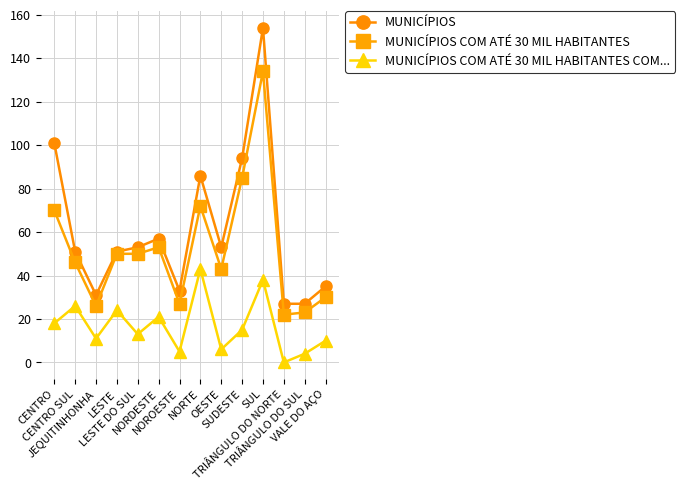

Reading right to left, extract all data points from this chart.

MUNICÍPIOS: 35	27	27	154	94	53	86	33	57	53	51	31	51	101
MUNICÍPIOS COM ATÉ 30 MIL HABITANTES: 30	23	22	134	85	43	72	27	53	50	50	26	46	70
MUNICÍPIOS COM ATÉ 30 MIL HABITANTES COM...: 10	4	0	38	15	6	43	5	21	13	24	11	26	18